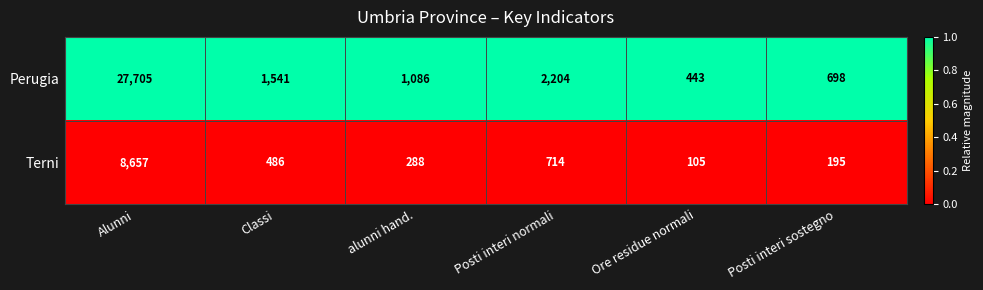

Which series has the largest total across all categories?

Perugia